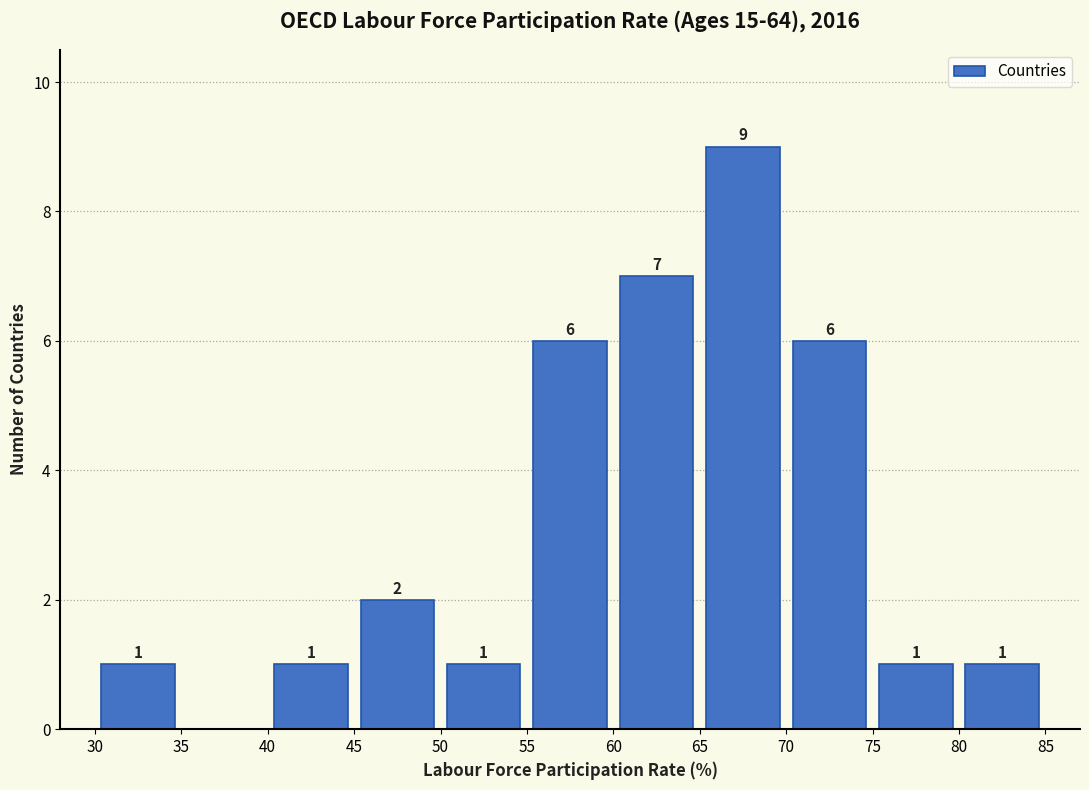

Over which range of the x-axis is the bar tallest?

65 to 70